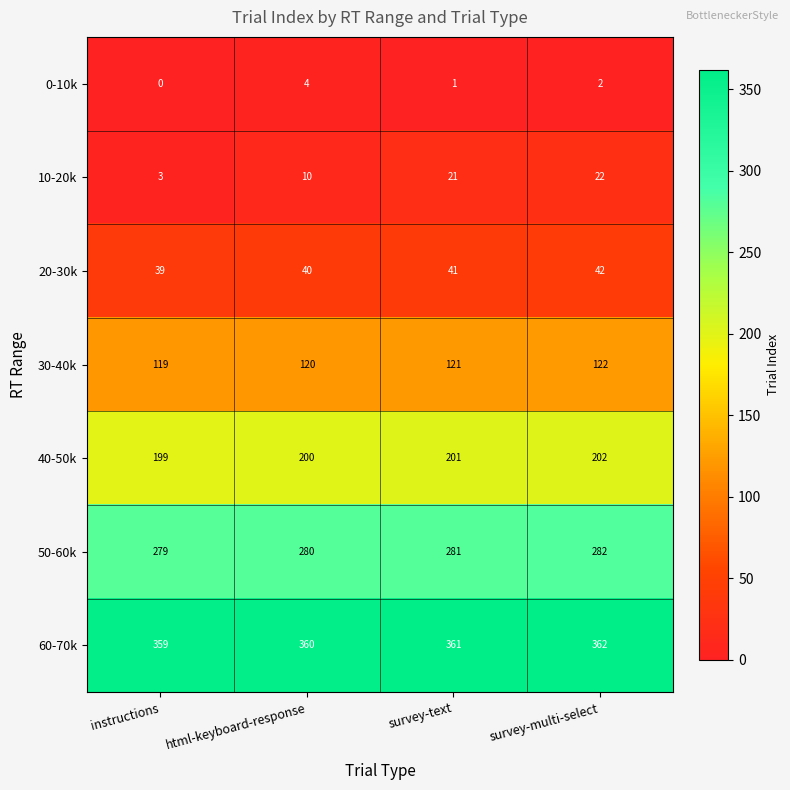

What is the approximate value of 10-20k at survey-text?

21